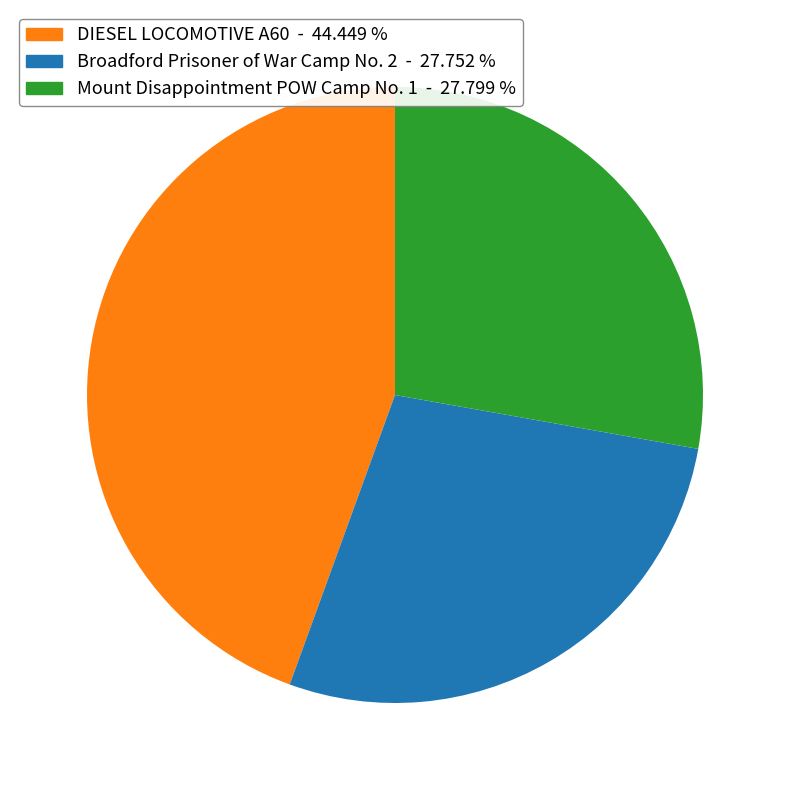

Is there any slice that represents more than half of the pie?

No